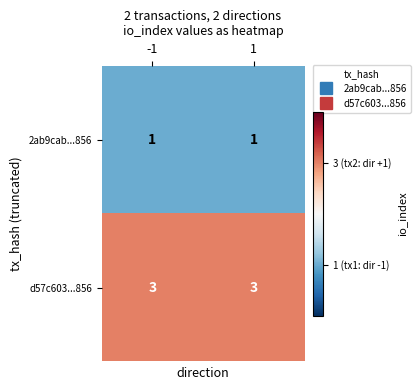

Reading right to left, extract all data points from this chart.

2ab9cab...856: 1	1
d57c603...856: 3	3